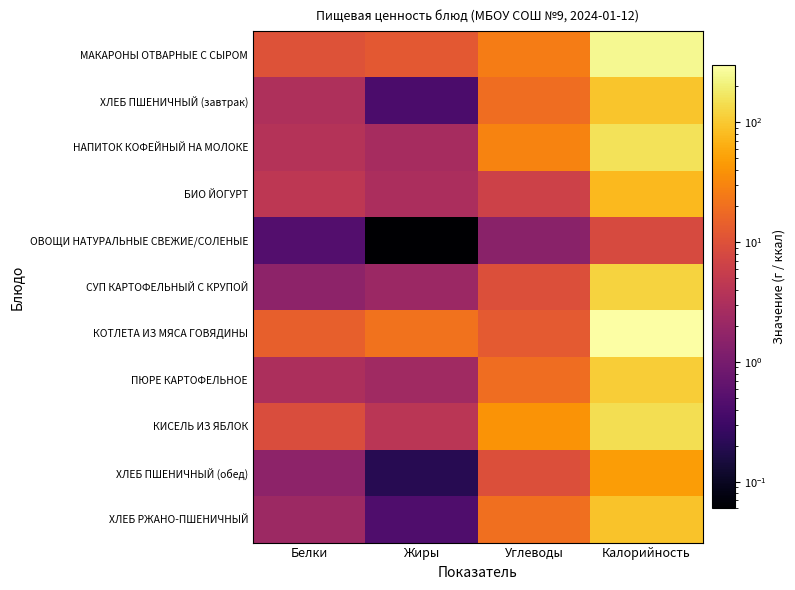

At how many categories does at least one series exceed 107?

1